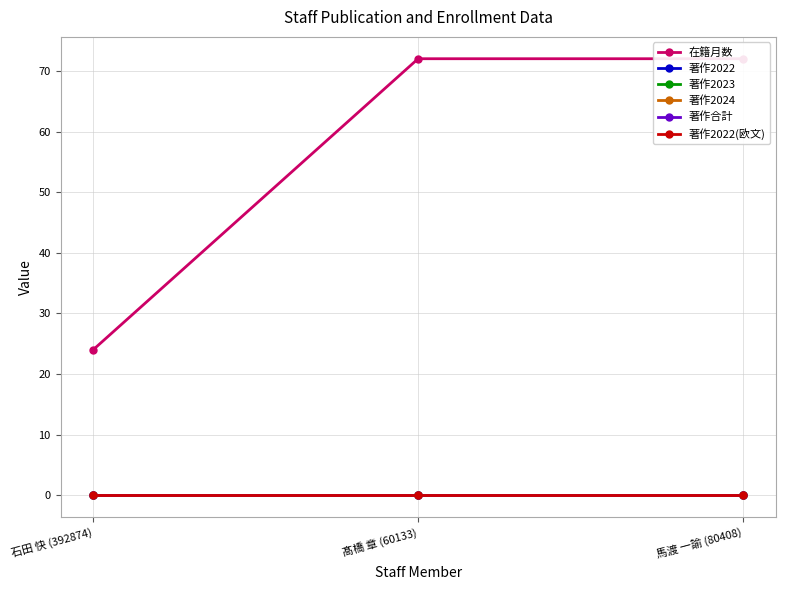

True or false: 在籍月数 has a value of 109 at 馬渡 一諭 (80408).

False